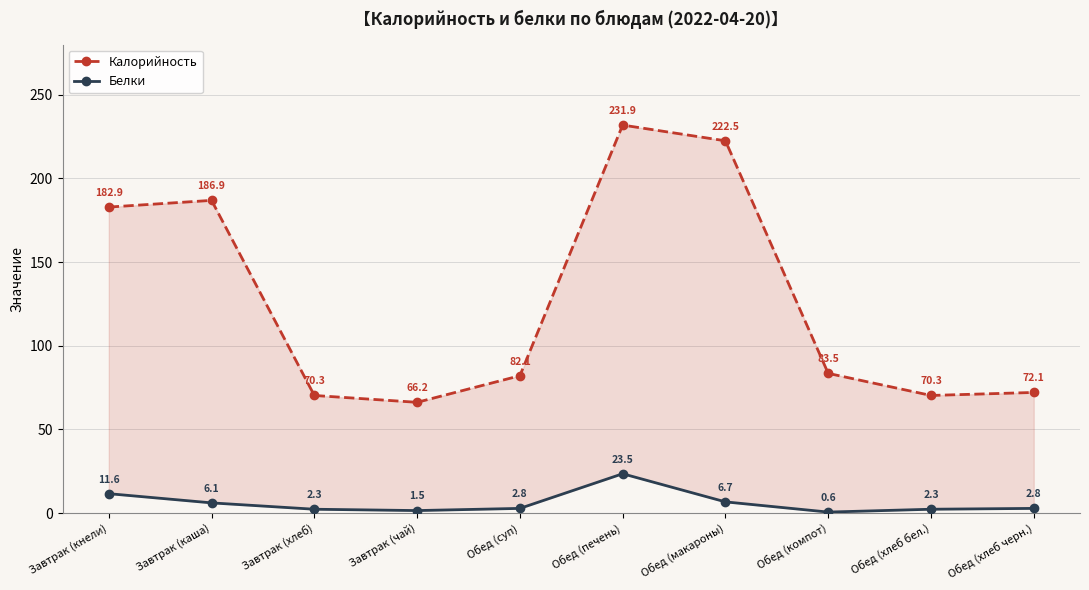

How many data points in Белки are less than 2?

2